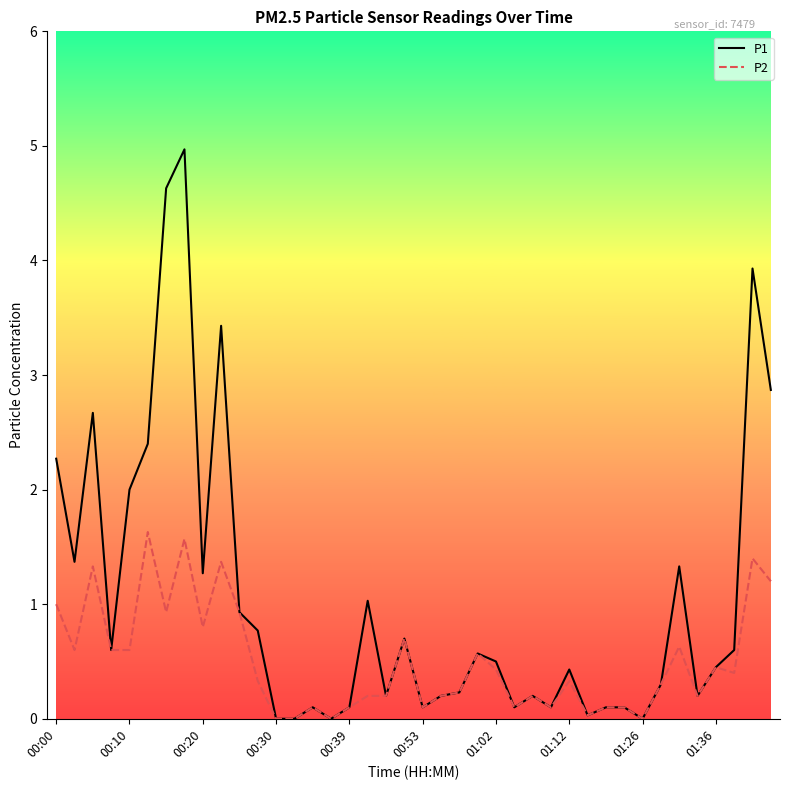

What is the difference between the maximum and minimum values in the P2 series?

1.6